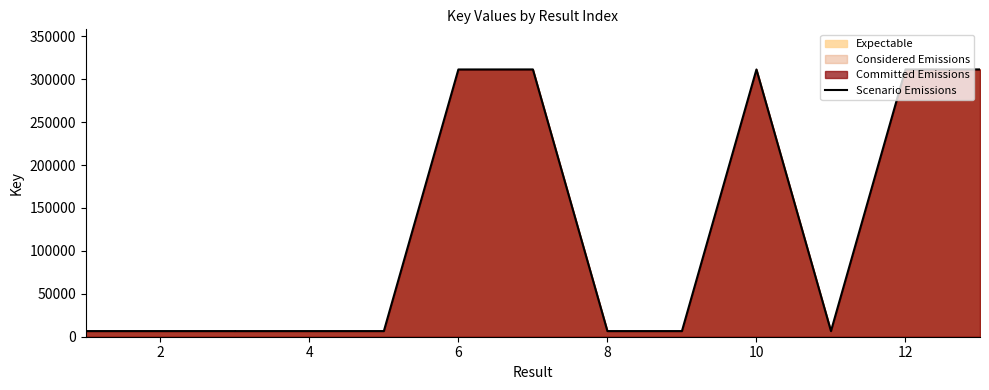

Is it true that the value at 14 is 165233?

False